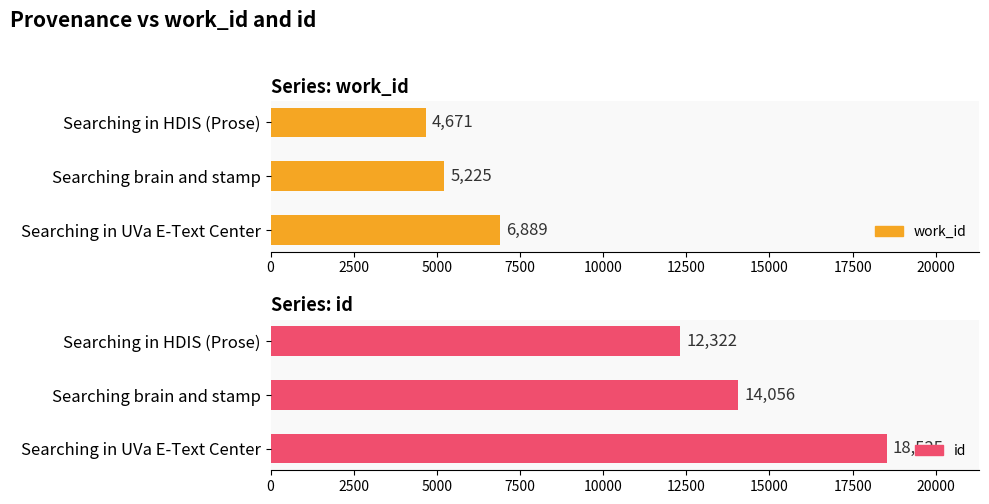

Is it true that id equals 24819 at Searching brain and stamp?

False